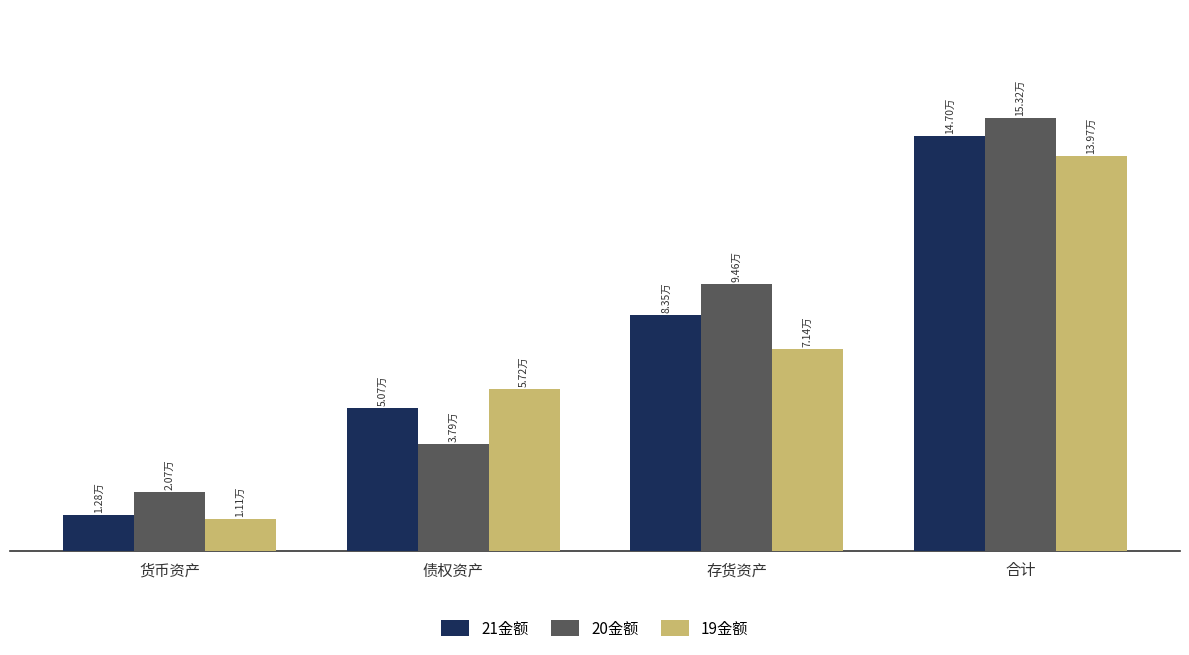

What is the value of the 21金额 bar at the 3rd from the left?

83504.0